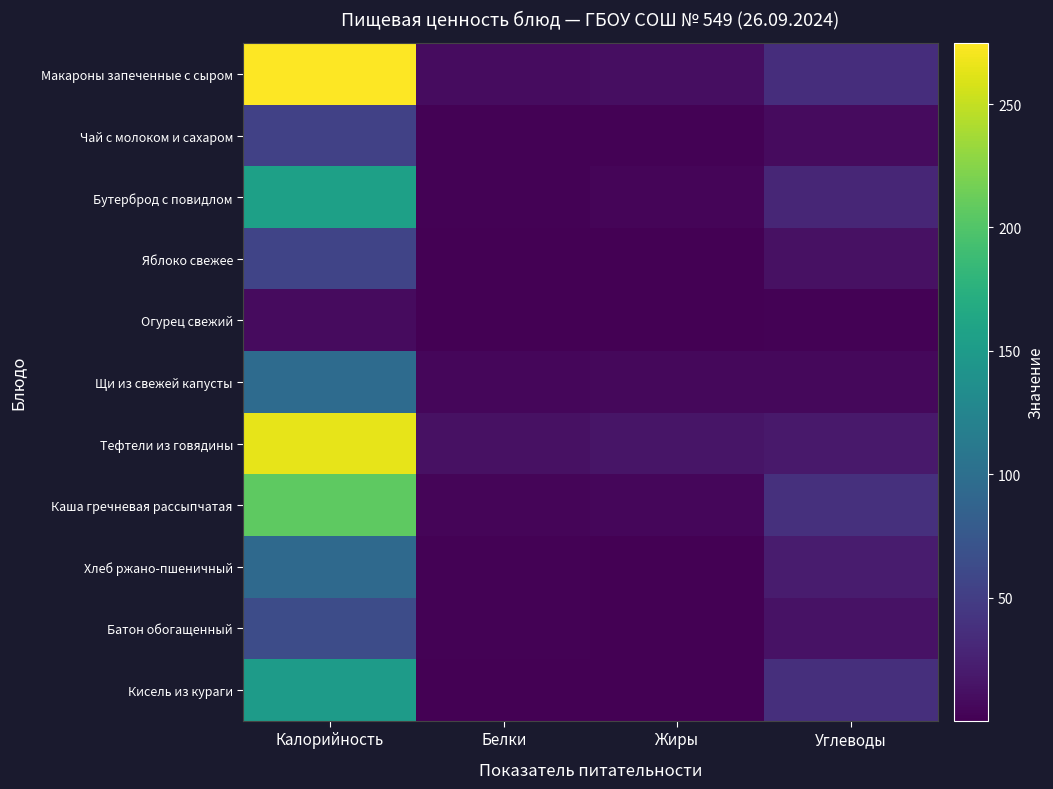

List the series in order of their peak value, highest first.

Макароны запеченные с сыром, Тефтели из говядины, Каша гречневая рассыпчатая, Бутерброд с повидлом, Кисель из кураги, Щи из свежей капусты, Хлеб ржано-пшеничный, Батон обогащенный, Яблоко свежее, Чай с молоком и сахаром, Огурец свежий